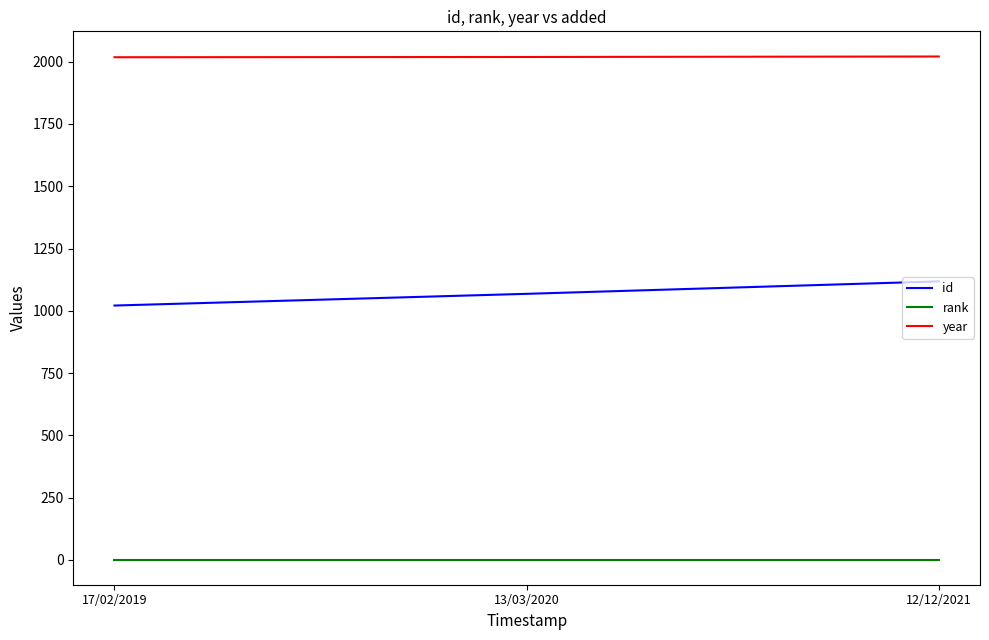

What is the total value across all series at 12/12/2021?

3140